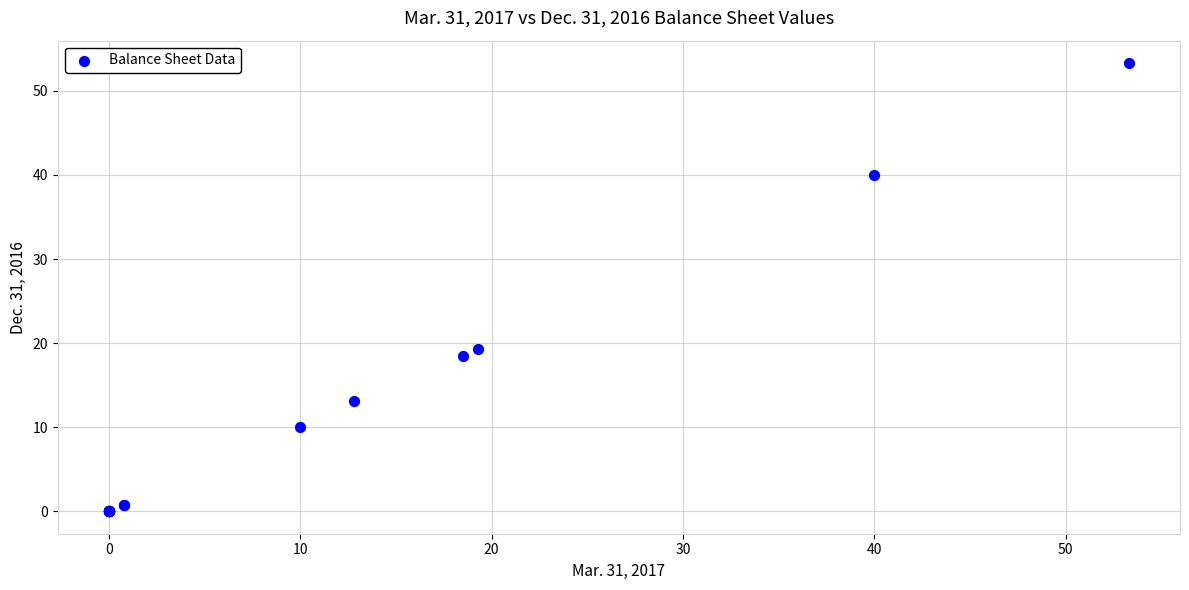

What Y value in the scatter plot is closest to 26?

19.3